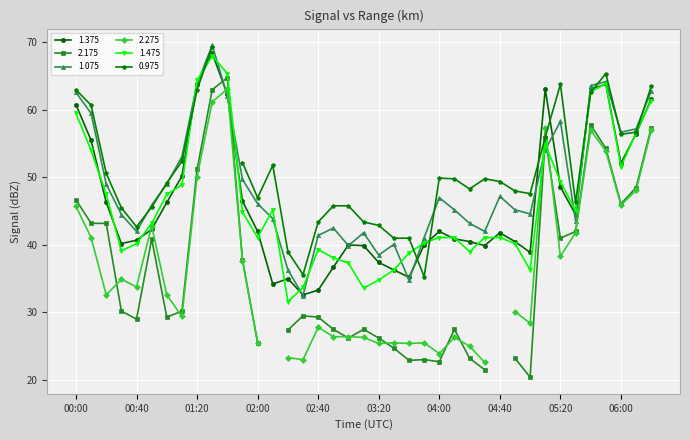

What is the highest value of the 1.075 series?

69.6